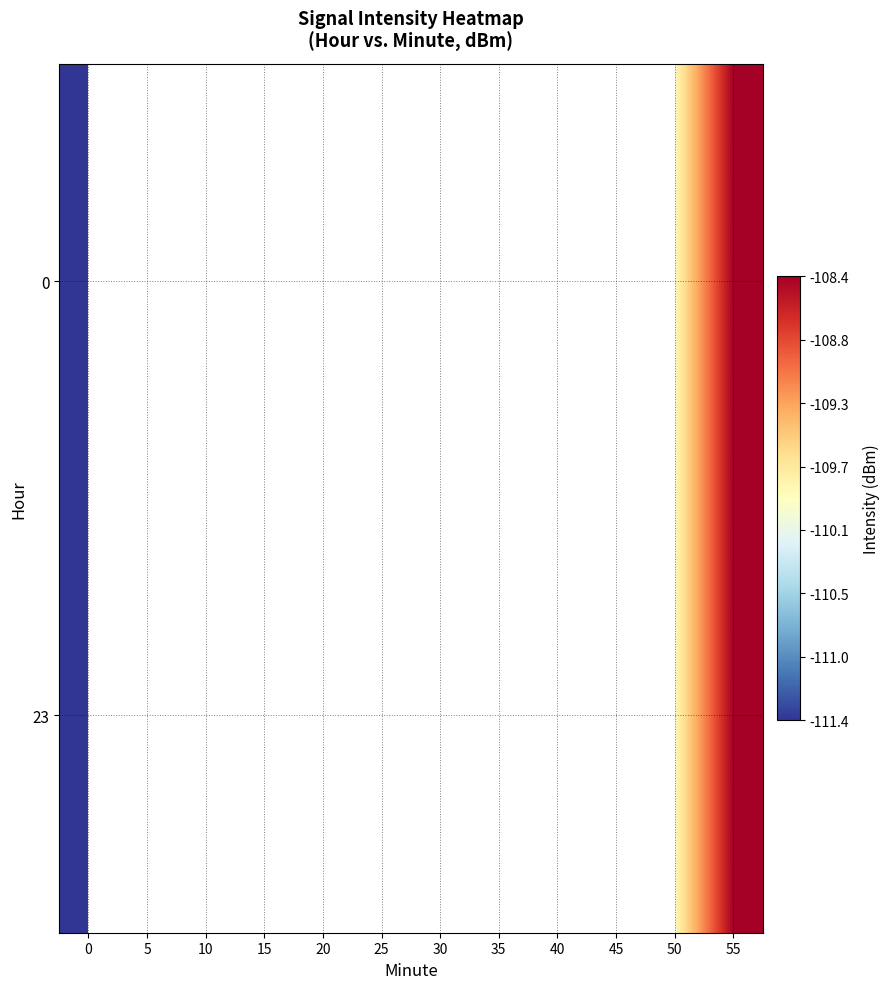

The 23 series shows -109.8 at 50. True or false?

True